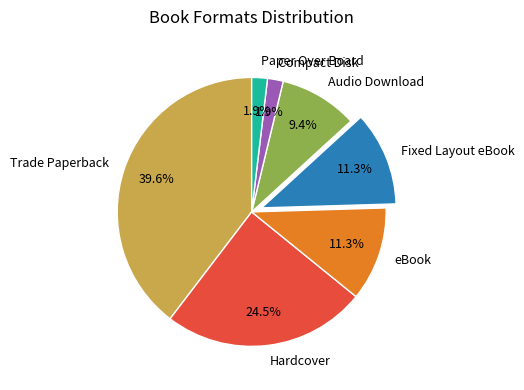

What is the ratio of the value at Paper Over Board to the value at Compact Disk?

1.0